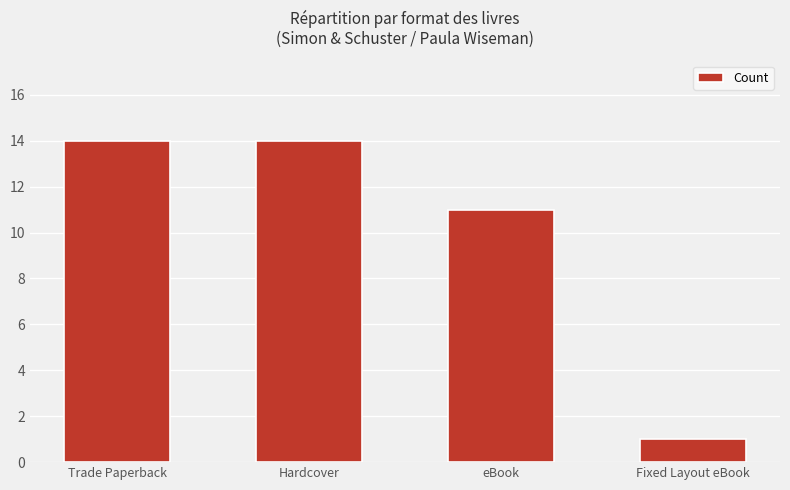

What is the difference between the second highest and second lowest values?

3